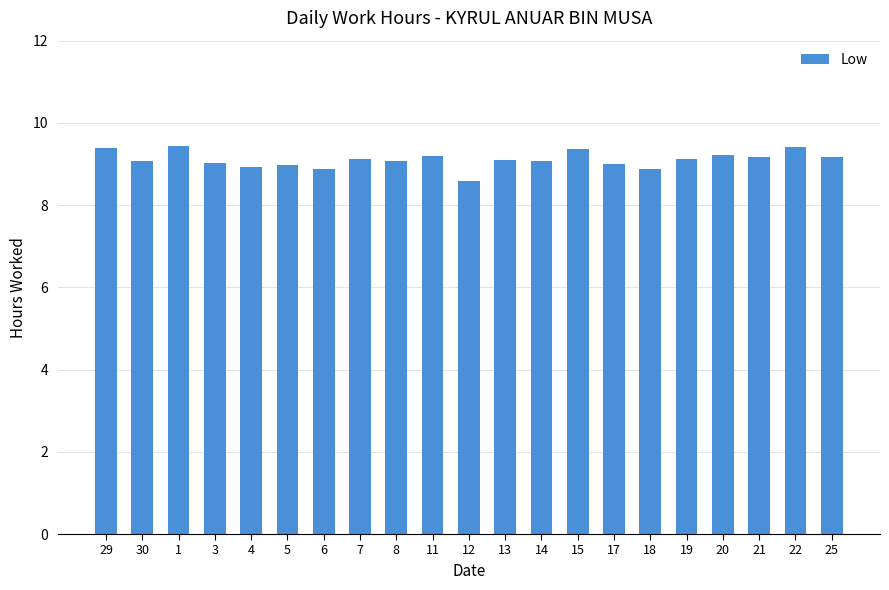

What value does the data have at 7?

9.1